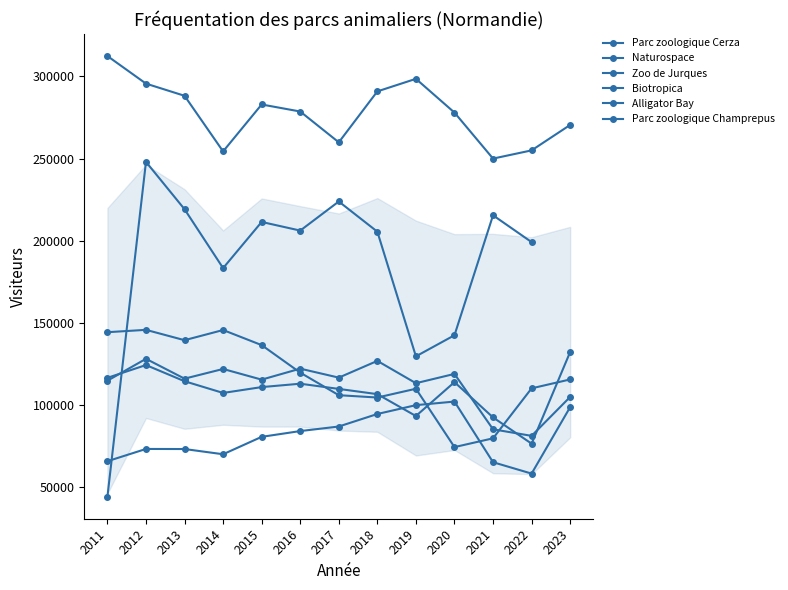

What is the minimum value for Naturospace?

58354.0